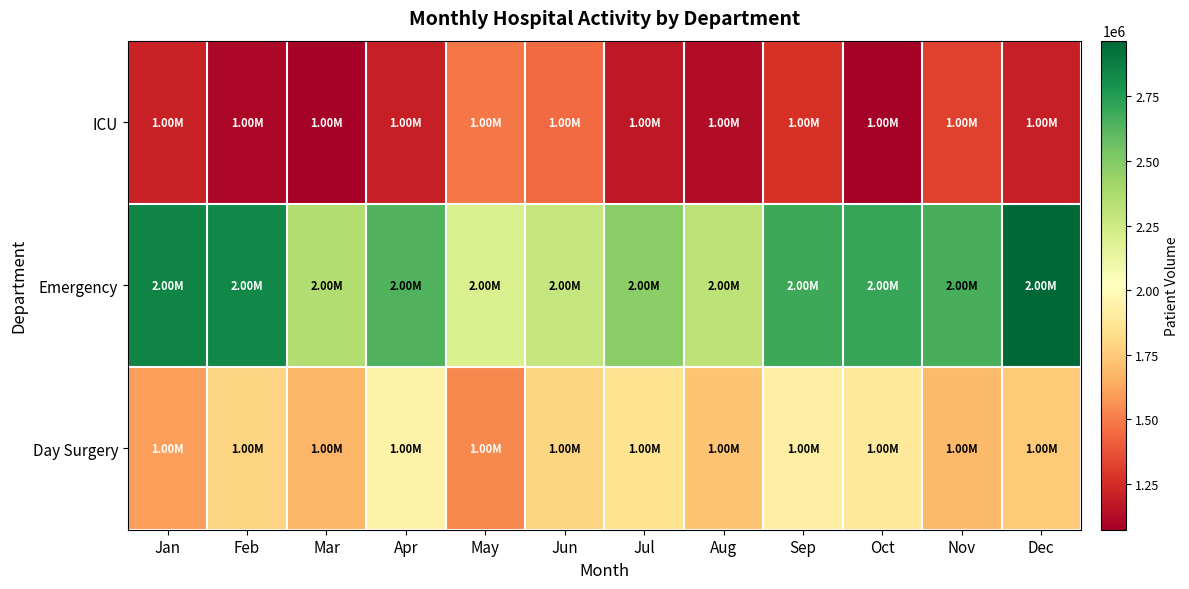

Which has a higher value, Nov or Jan?

Nov